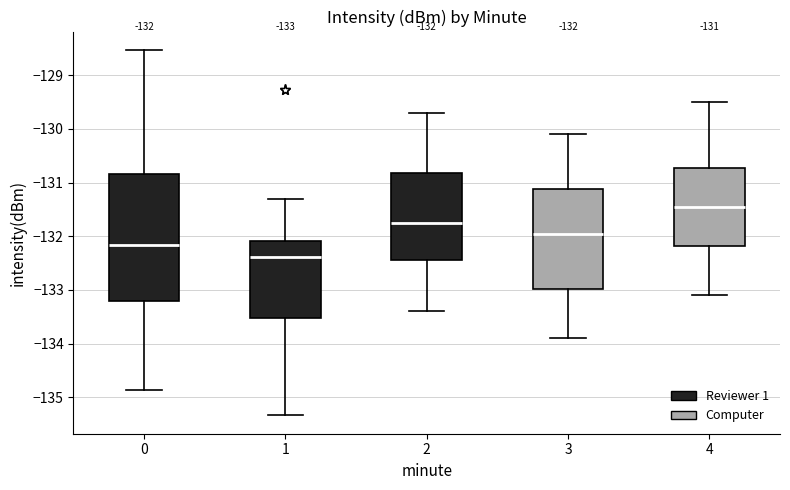

Which box is the tallest, from its lower edge to its upper edge?

0